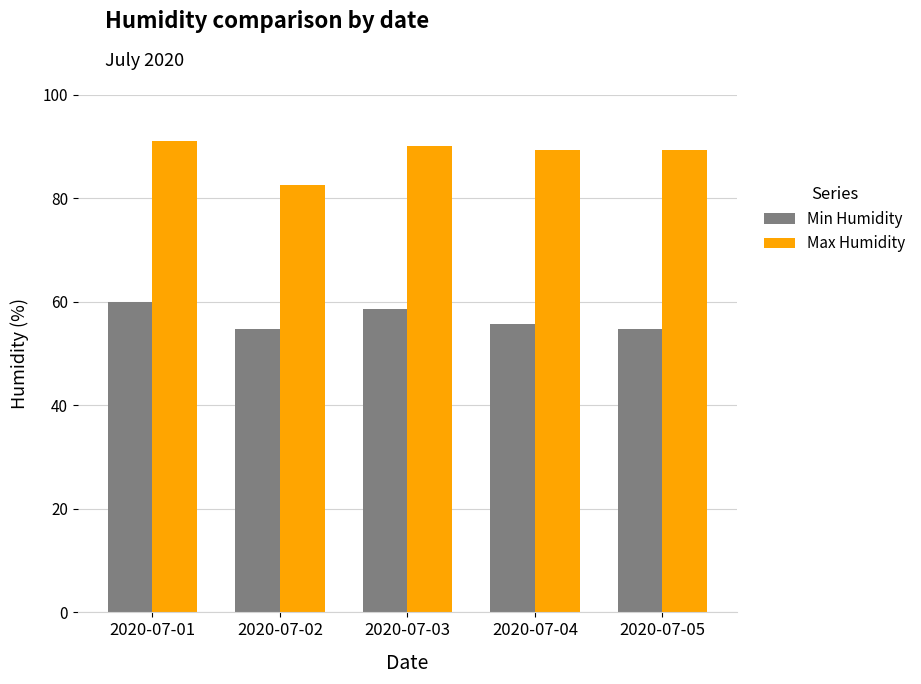

Rank the series by their maximum value, from lowest to highest.

Min Humidity, Max Humidity